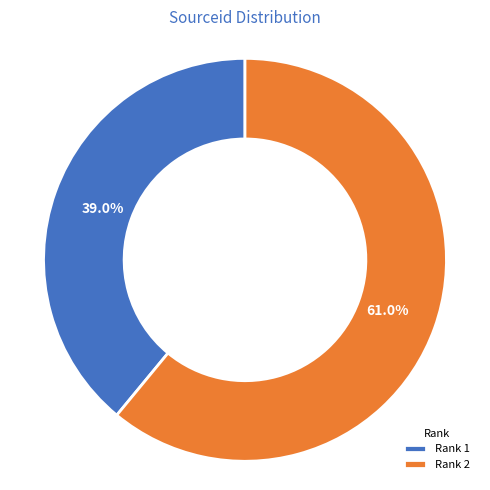

What is the largest slice in the pie chart?

Rank 2